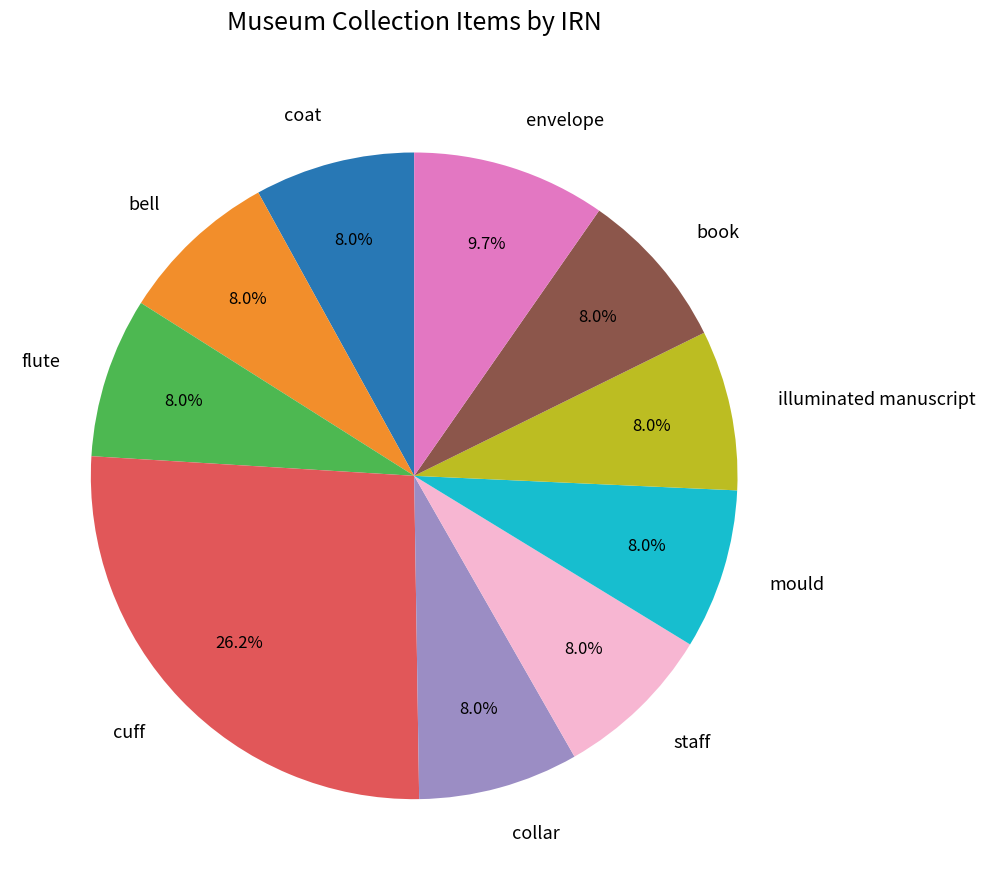

To the nearest percent, what portion does staff represent?

8%